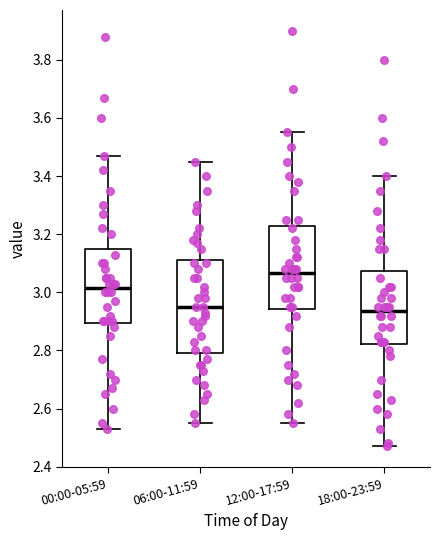

Where is the lower edge of the box for 18:00-23:59 on the y-axis? The values are not printed on the chart, so give them approximately, as read against the axis.

2.82